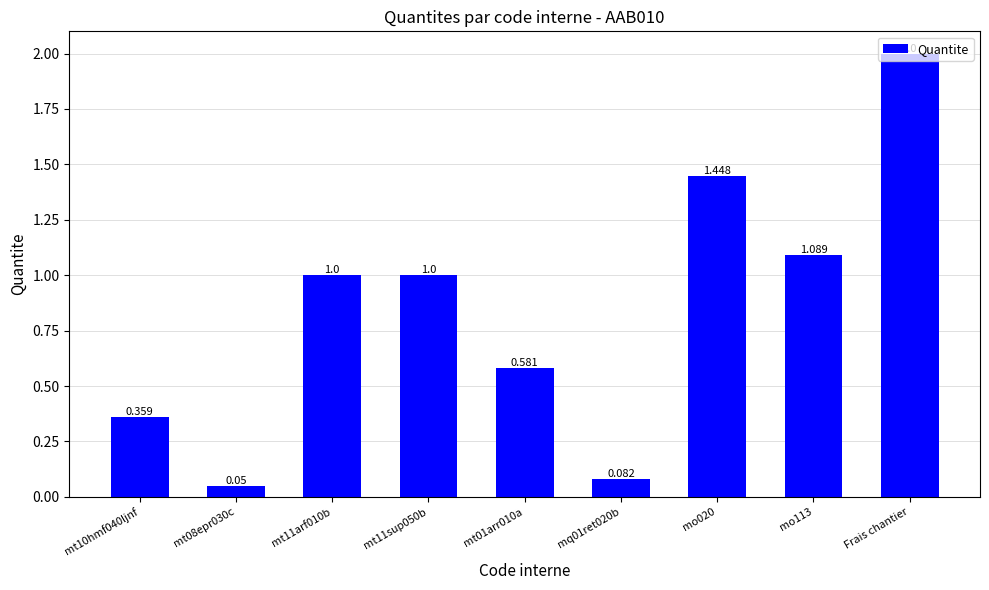

What is the difference between the values at mt10hmf040ljnf and mt01arr010a?

0.2